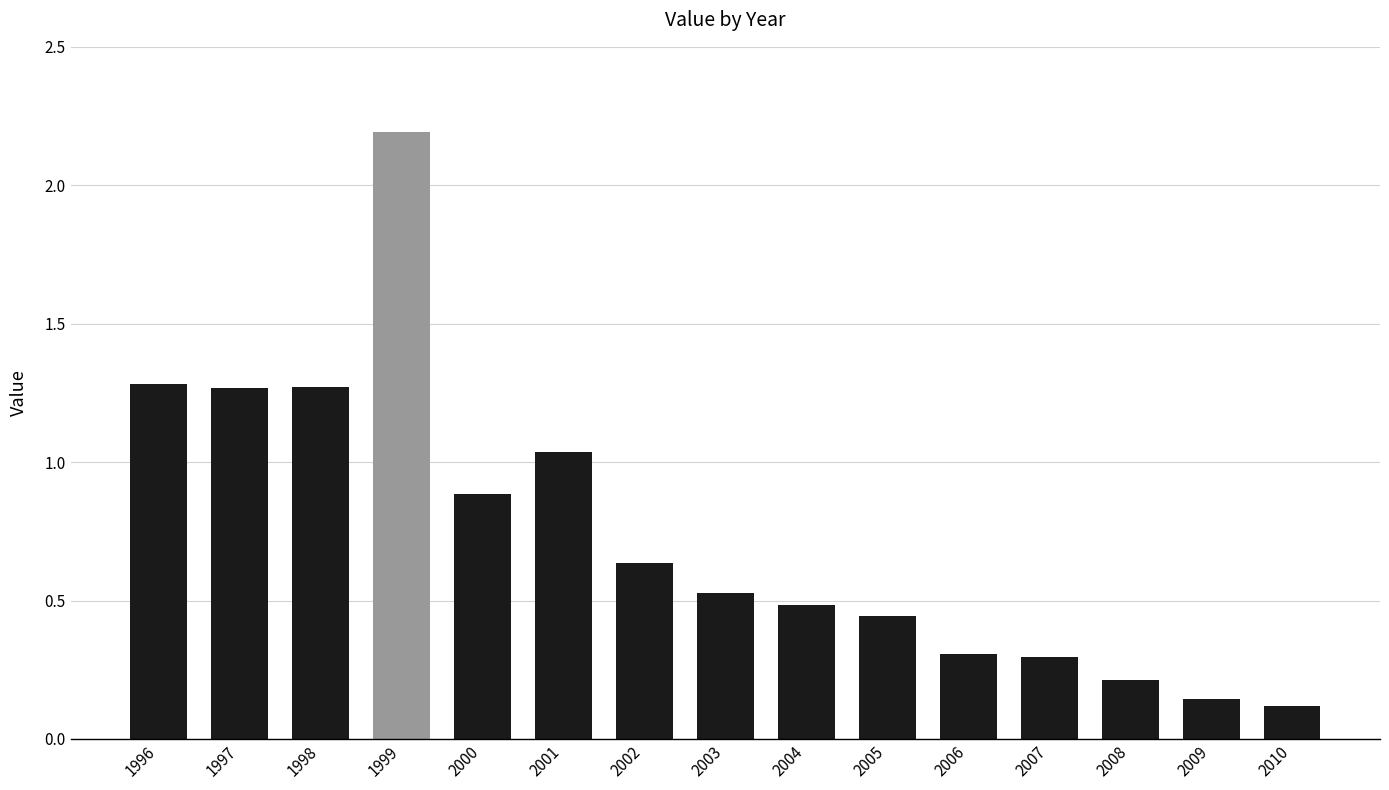

What is the difference between the values at 2008 and 2004?

0.3